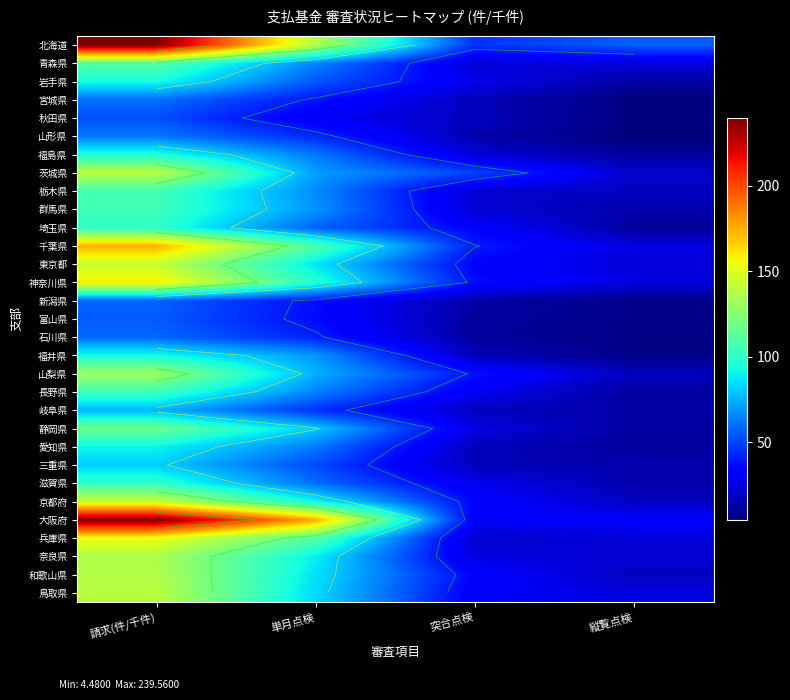

What is the total value across all series at 縦覧点検?

509.3